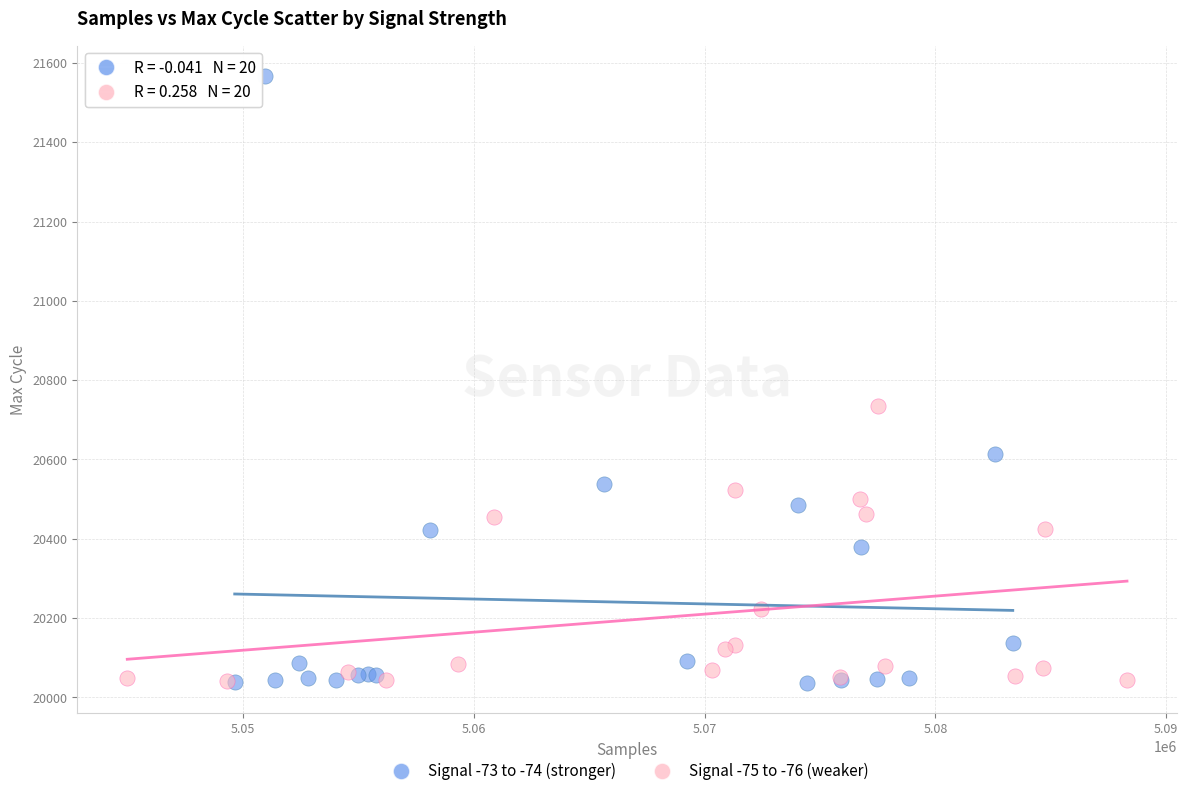

Which series has the widest spread of Y values?

Signal -73 to -74 (stronger)